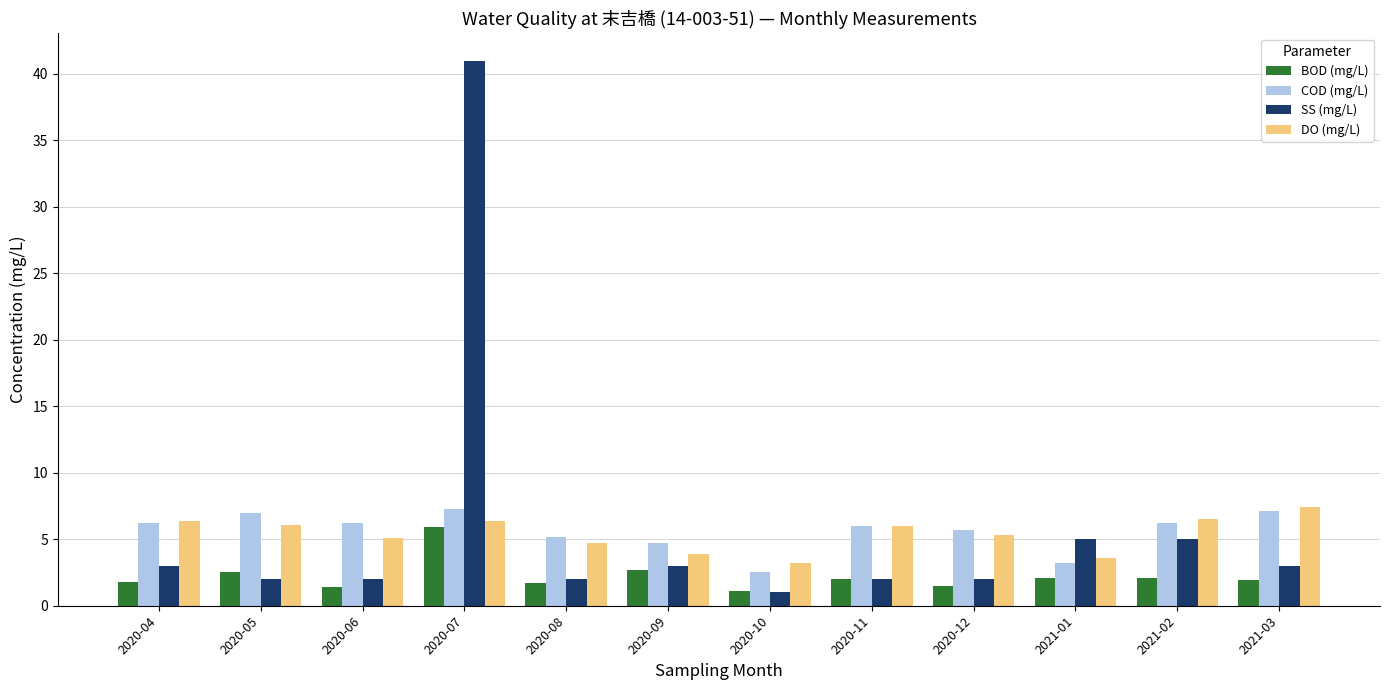

What is the sum of the DO (mg/L) values at 2020-09 and 2021-03?

11.3